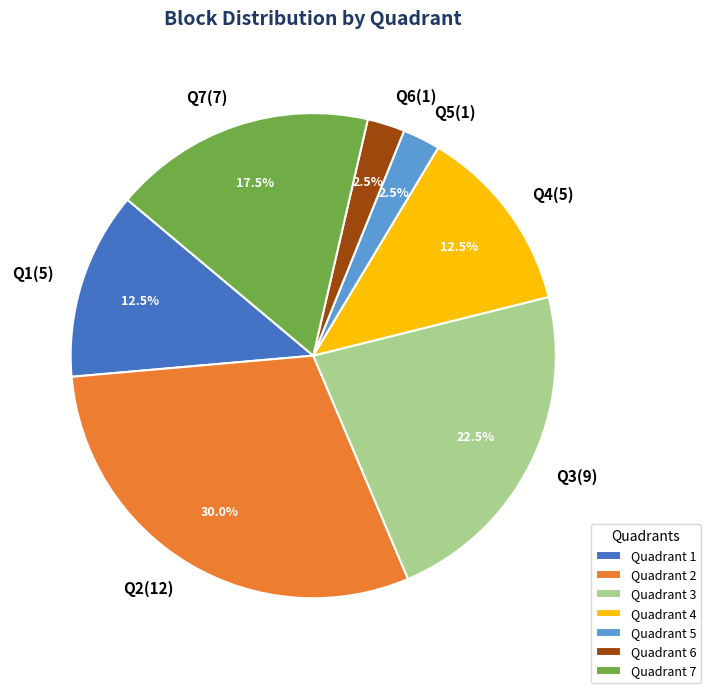

Approximately how many times larger is the value at Q4(5) compared to Q5(1)?

5.0